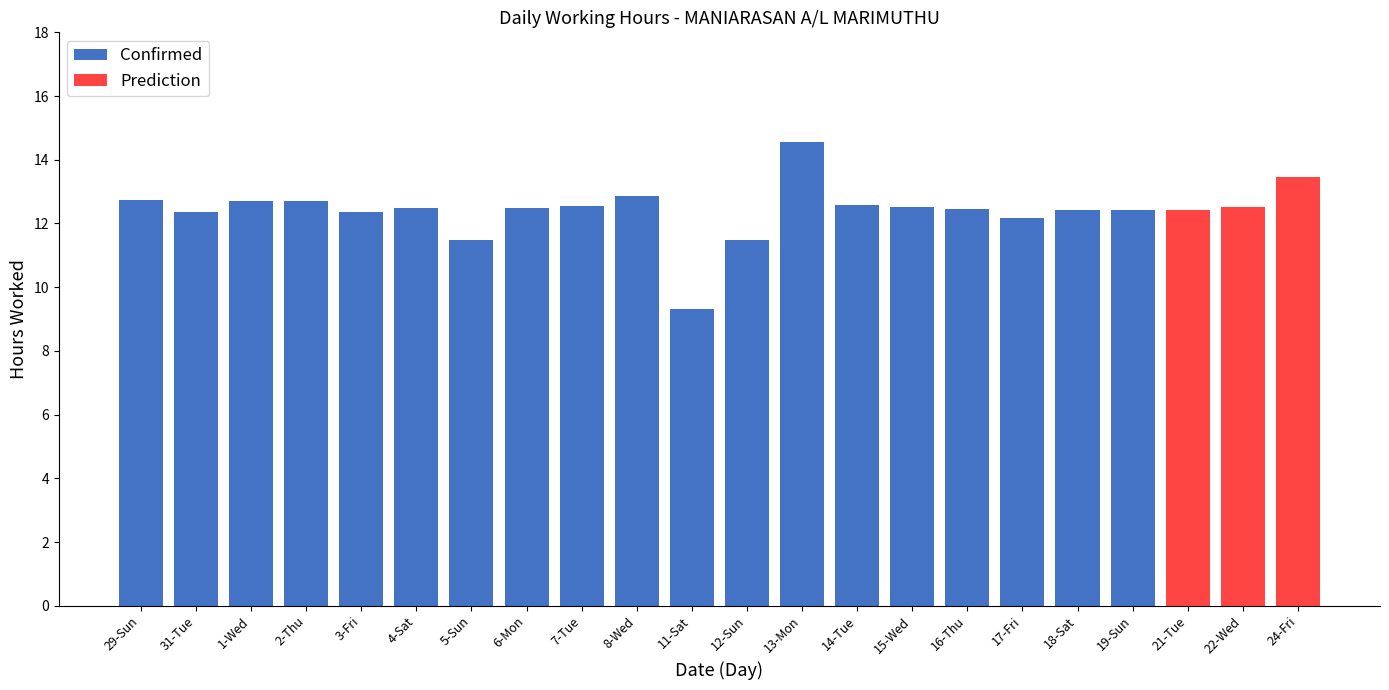

Reading left to right, what are all the values shown in this chart?

12.7	12.3	12.7	12.7	12.4	12.5	11.5	12.5	12.5	12.9	9.3	11.5	14.6	12.6	12.5	12.5	12.2	12.4	12.4	12.4	12.5	13.4